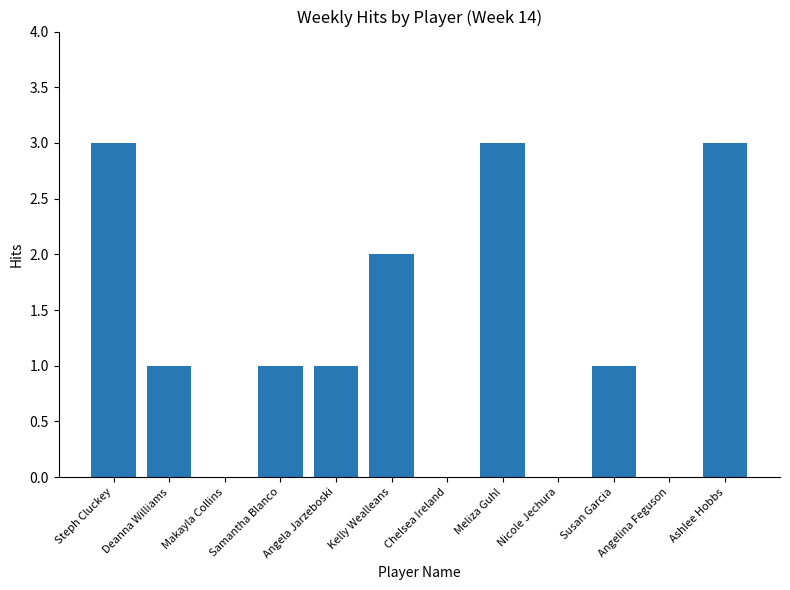

Is it true that the value at Angela Jarzeboski is 1?

True